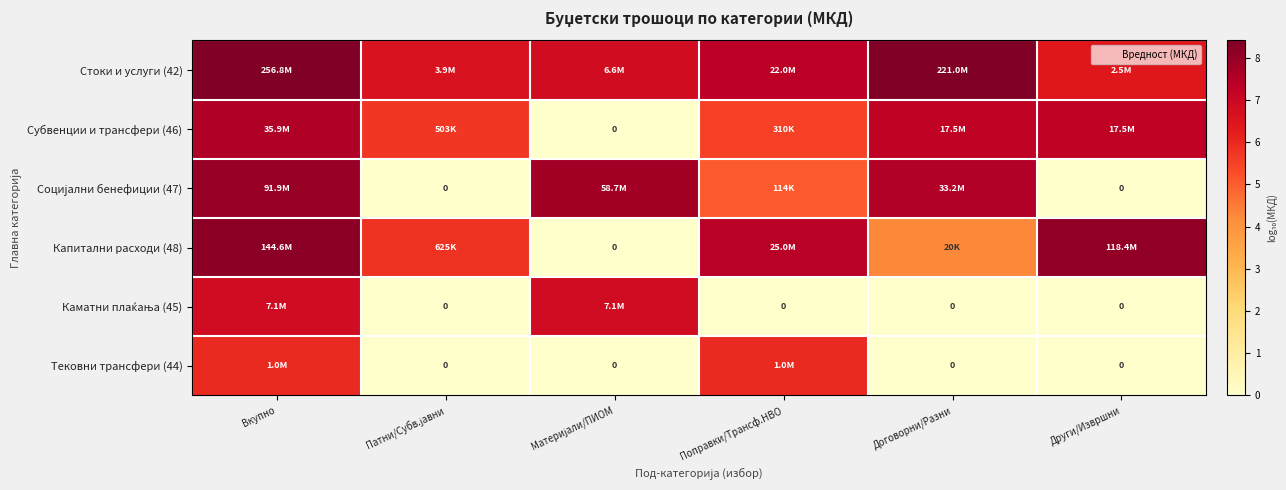

Which series has the largest total across all categories?

Стоки и услуги (42)